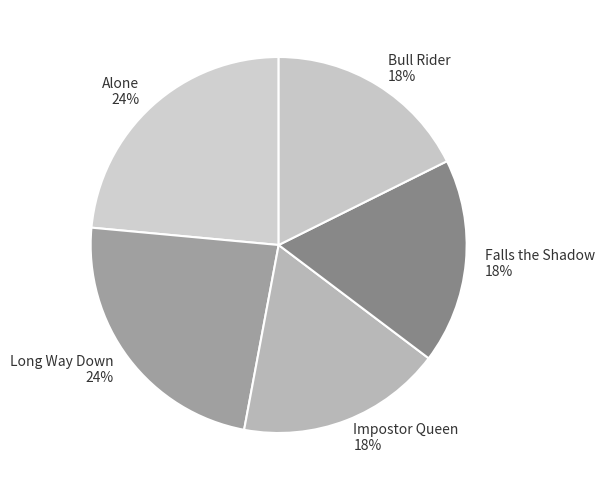

What is the ratio of the value at Long Way Down to the value at Falls the Shadow?

1.3